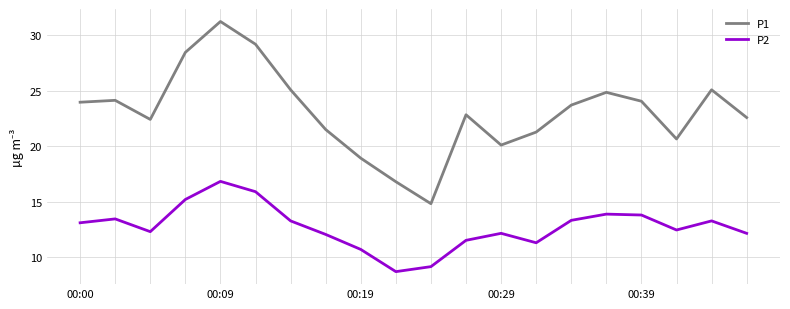

What is the difference between the maximum and second lowest values in the P2 series?

7.7